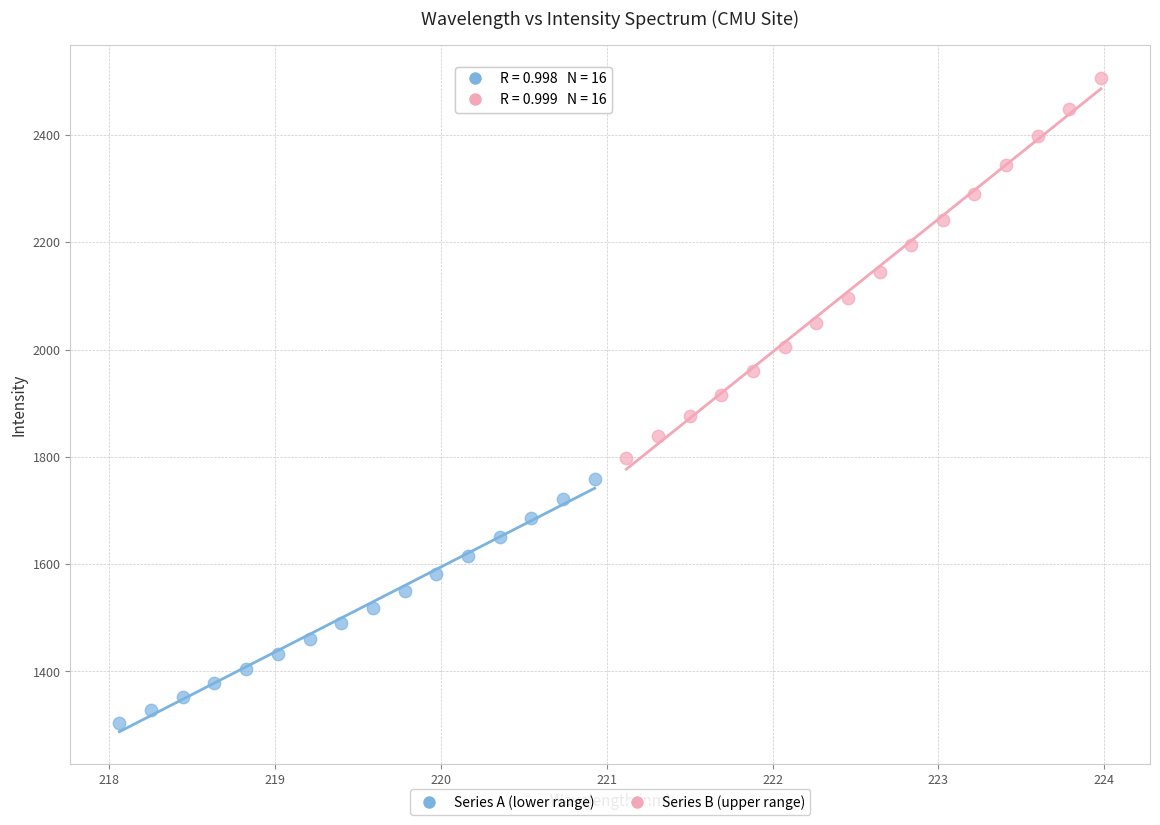

Which series contains the lowest Y value?

Series A (lower range)